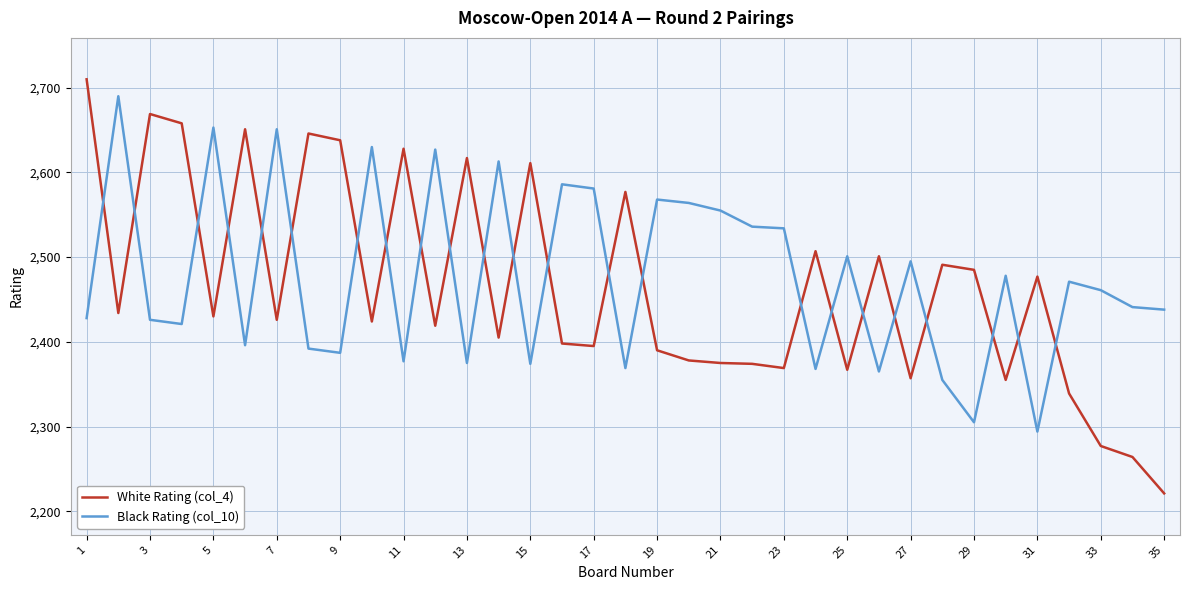

What is the smallest value displayed?

2221